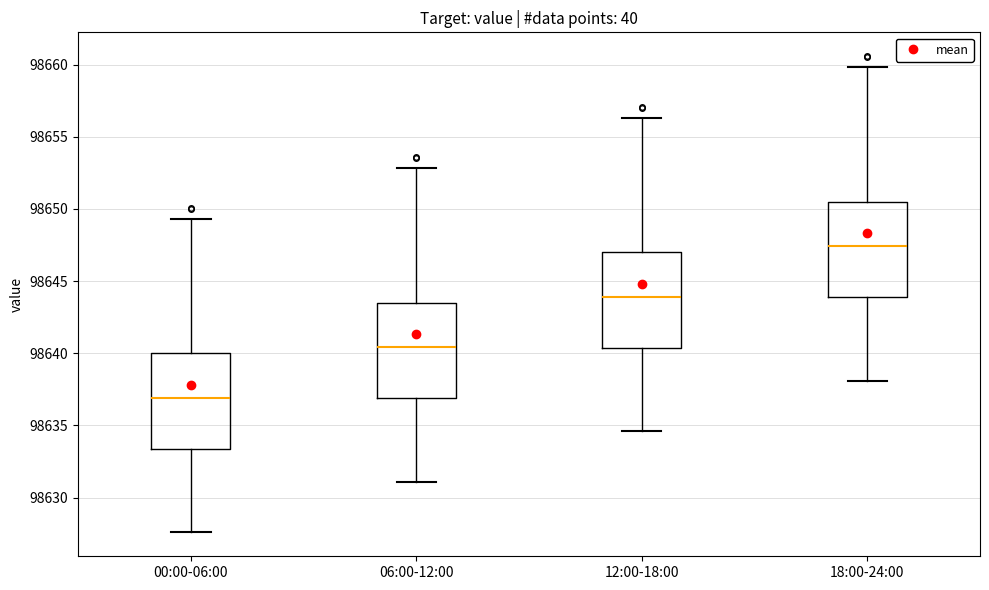

Reading left to right, read every box against the y-axis: the position of its median line, the range the box covers, and the ends of its whiskers. The values are not printed on the chart, so give them approximately, as read against the axis.

00:00-06:00: median 98637.0, box 98633.5 to 98640.0, whiskers 98627.5 to 98649.5
06:00-12:00: median 98640.5, box 98637.0 to 98643.5, whiskers 98631.0 to 98653.0
12:00-18:00: median 98644.0, box 98640.5 to 98647.0, whiskers 98634.5 to 98656.5
18:00-24:00: median 98647.5, box 98644.0 to 98650.5, whiskers 98638.0 to 98660.0